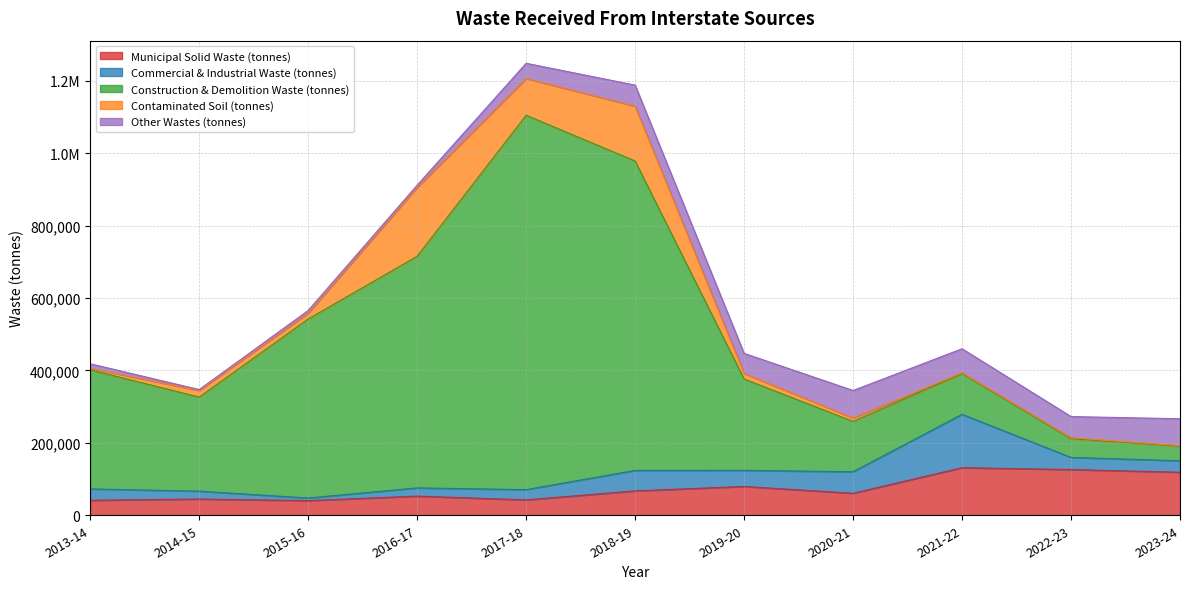

Is the value of Other Wastes (tonnes) at 2014-15 greater than the value of Municipal Solid Waste (tonnes) at 2022-23?

No